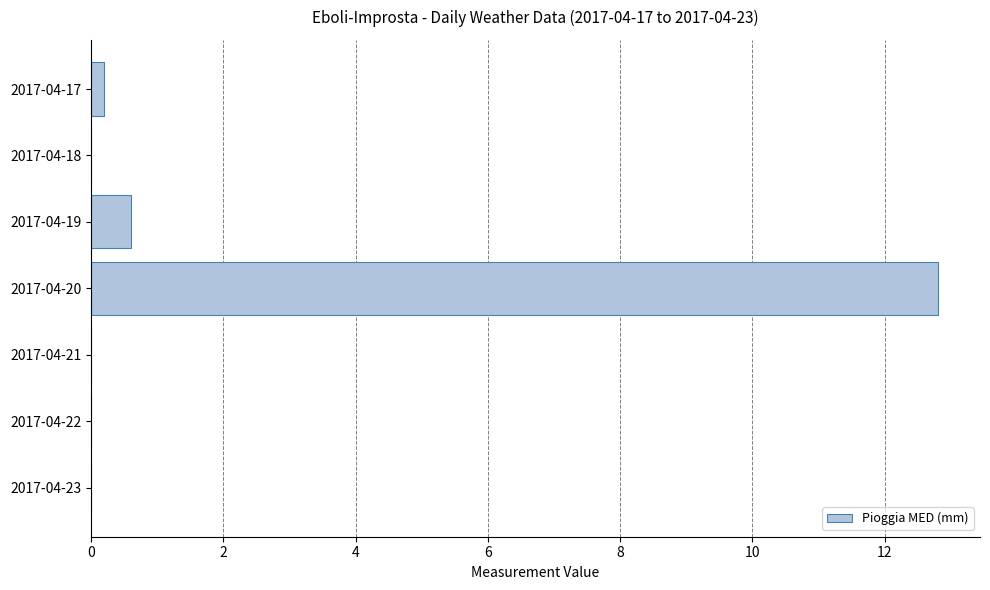

Between 2017-04-22 and 2017-04-19, which is larger?

2017-04-19